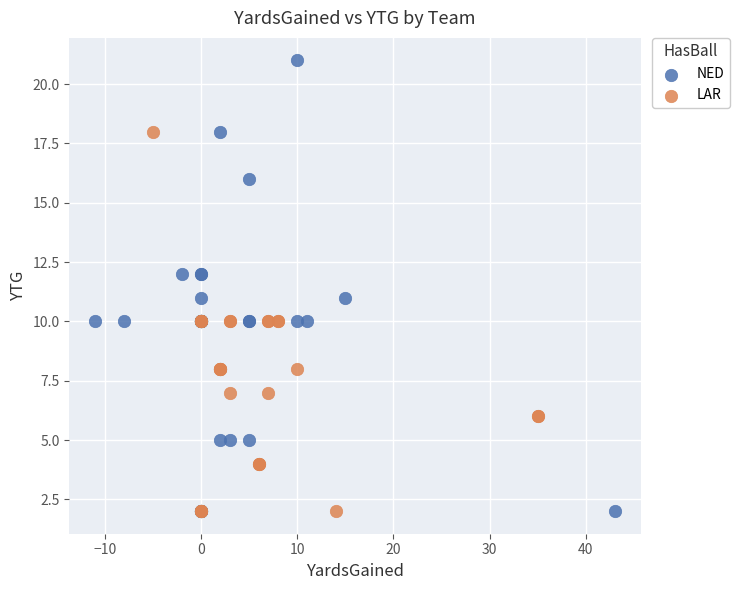

Which series reaches the maximum Y coordinate?

NED